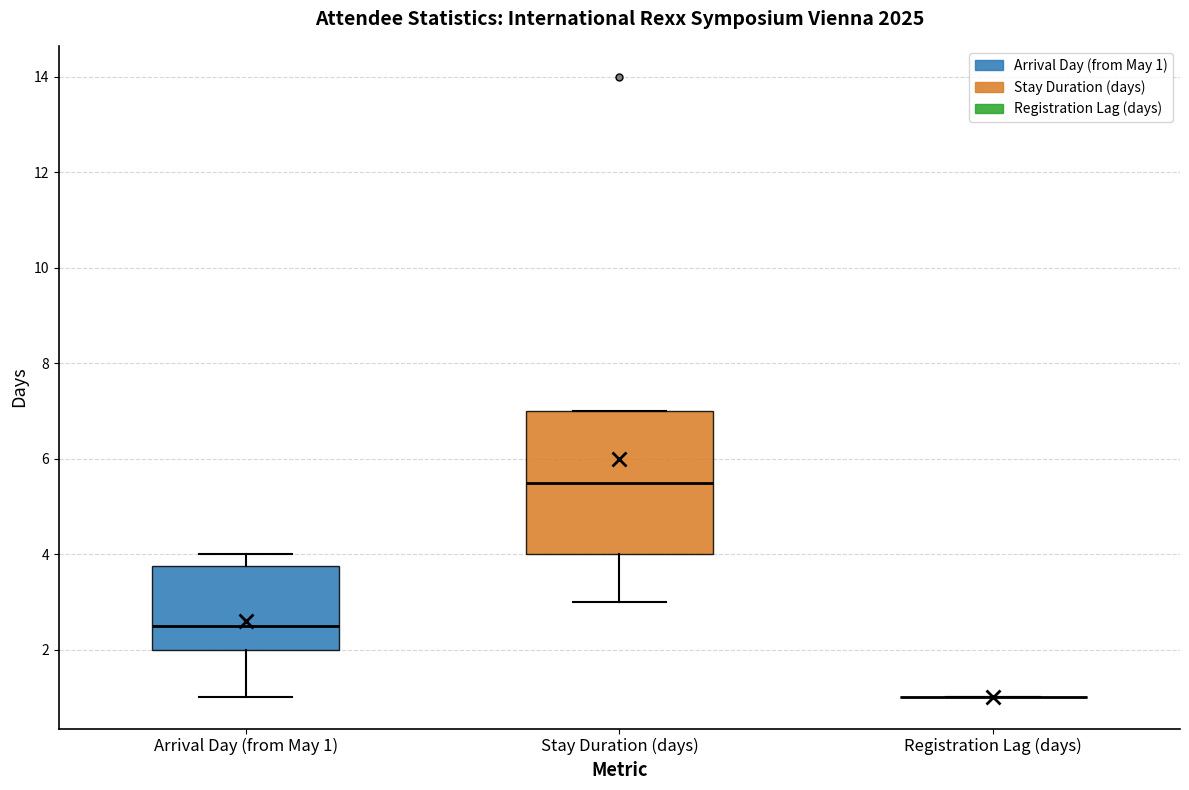

Where is the upper edge of the box for Stay Duration (days) on the y-axis? The values are not printed on the chart, so give them approximately, as read against the axis.

7.0